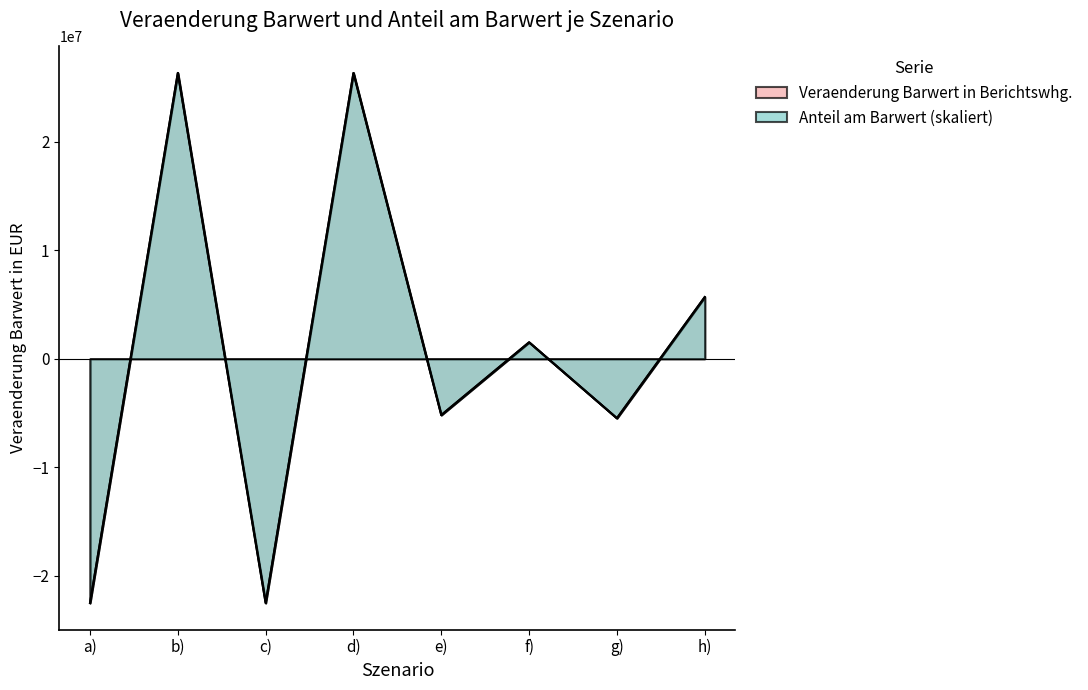

Is it true that Anteil am Barwert equals 1515207.0 at f)?

True